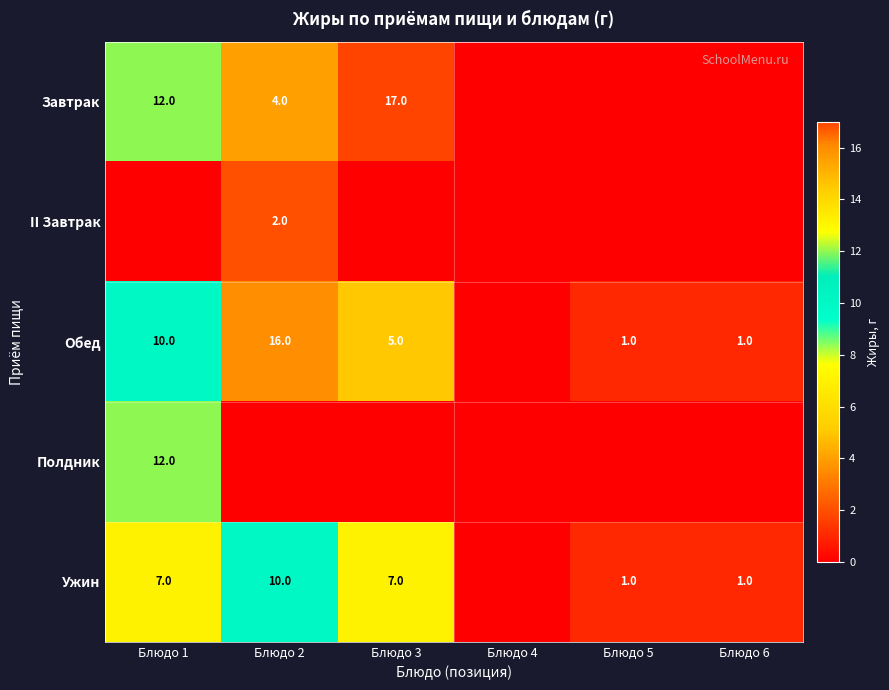

What is the difference between the Обед values at Блюдо 3 and Блюдо 2?

11